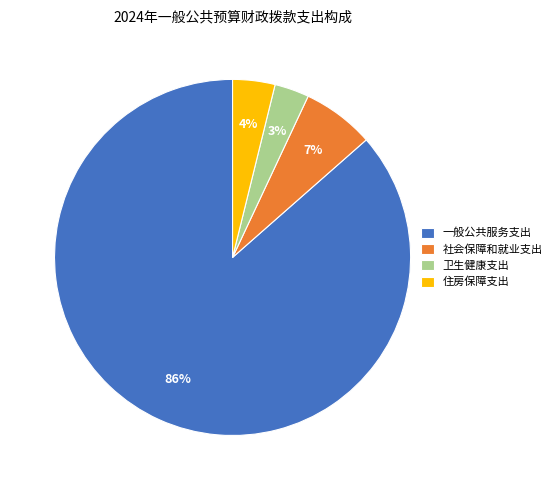

Do 一般公共服务支出 and 住房保障支出 together represent more than half of the pie?

Yes